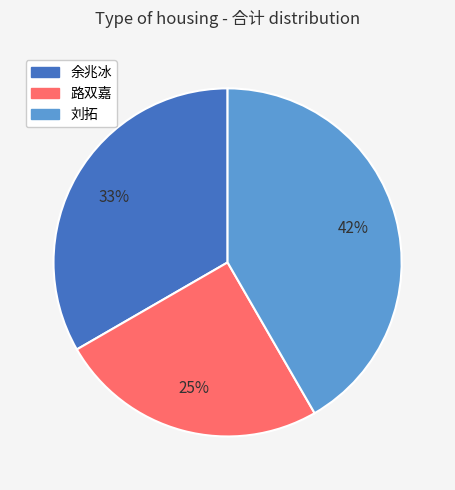

To the nearest percent, what is the difference between the 路双嘉 and 余兆冰 slice percentages?

8%